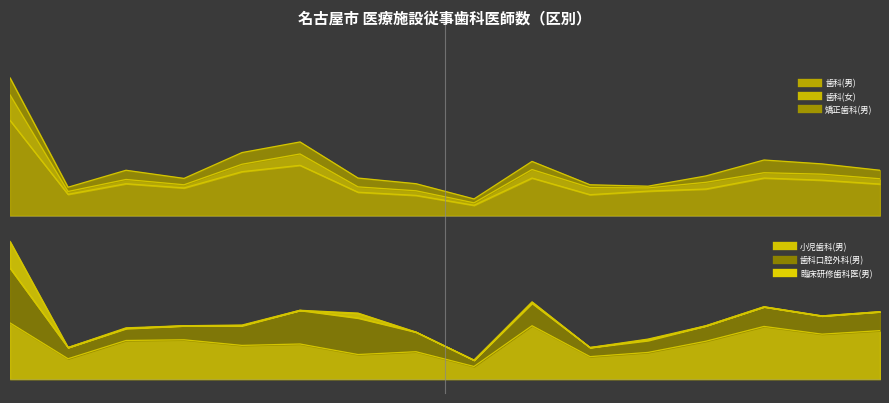

Where is the first local minimum for 小児歯科(男)?

東区